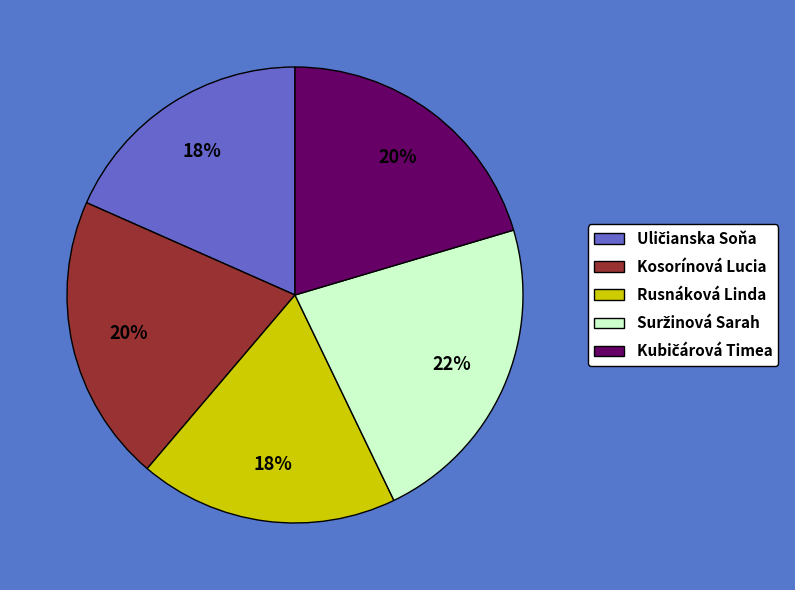

Do Kosorínová Lucia and Rusnáková Linda together represent more than half of the pie?

No